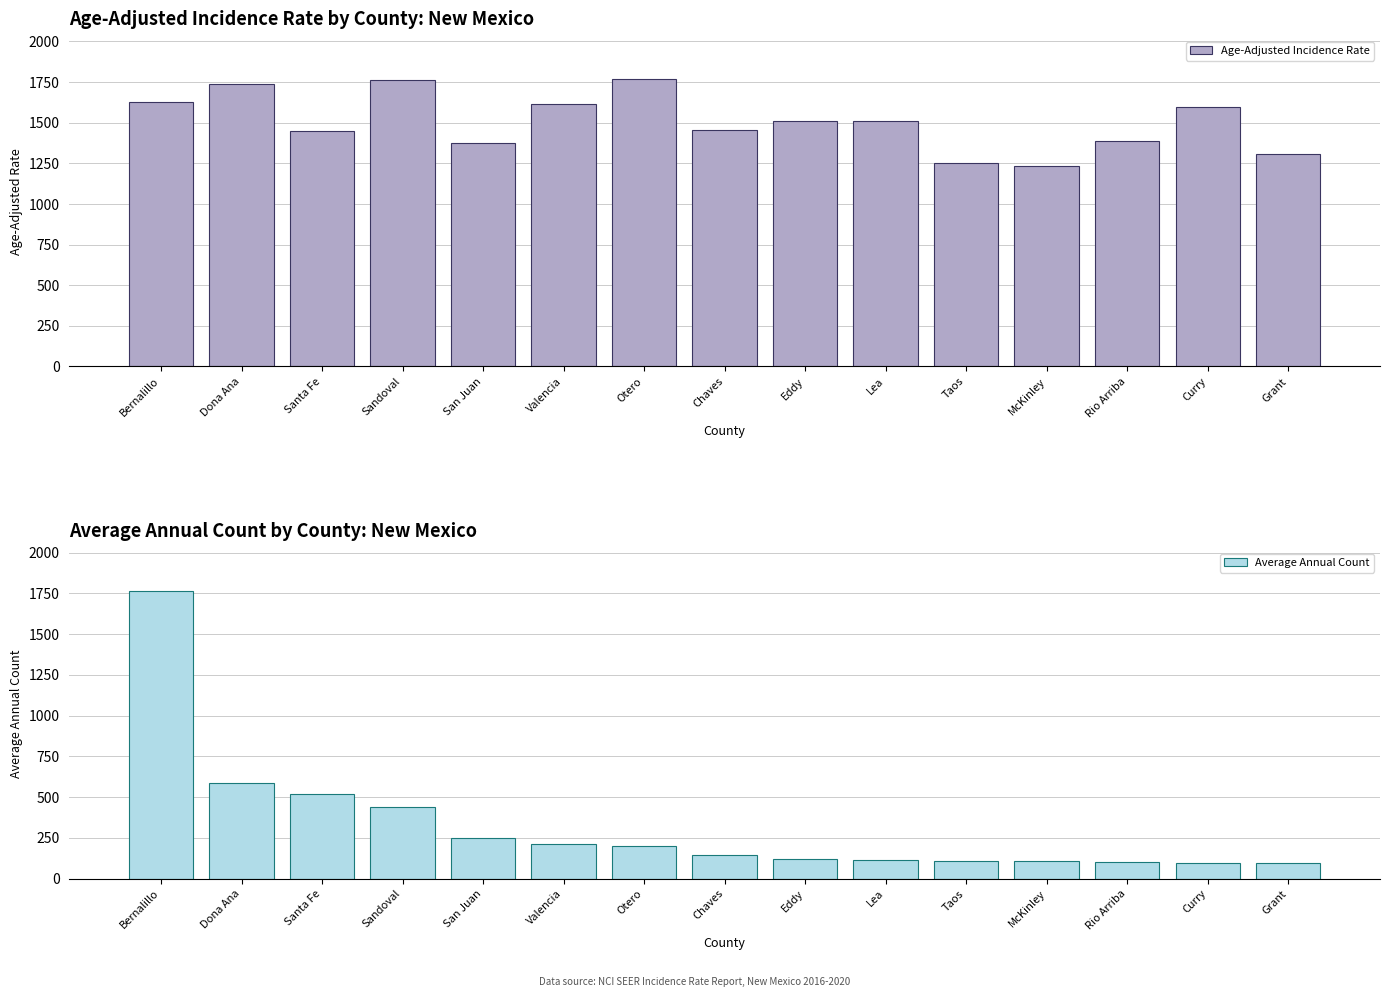

What is the sum of the Age-Adjusted Incidence Rate values at Otero and Grant?

3077.3